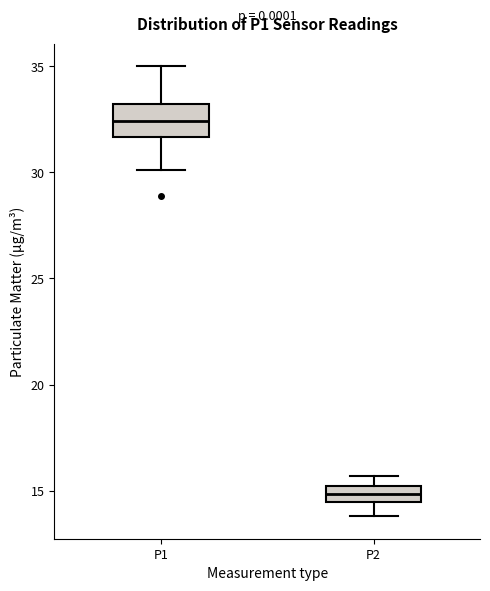

Which box is the tallest, from its lower edge to its upper edge?

P1